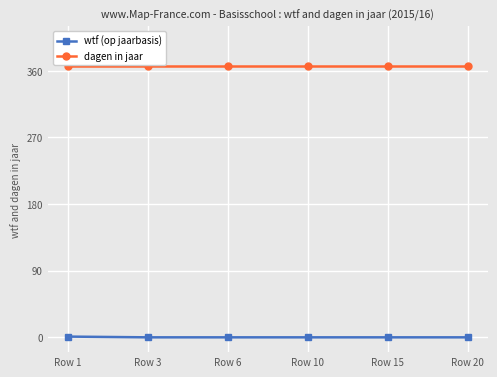

The wtf (op jaarbasis) series shows 0 at Row 15. True or false?

True